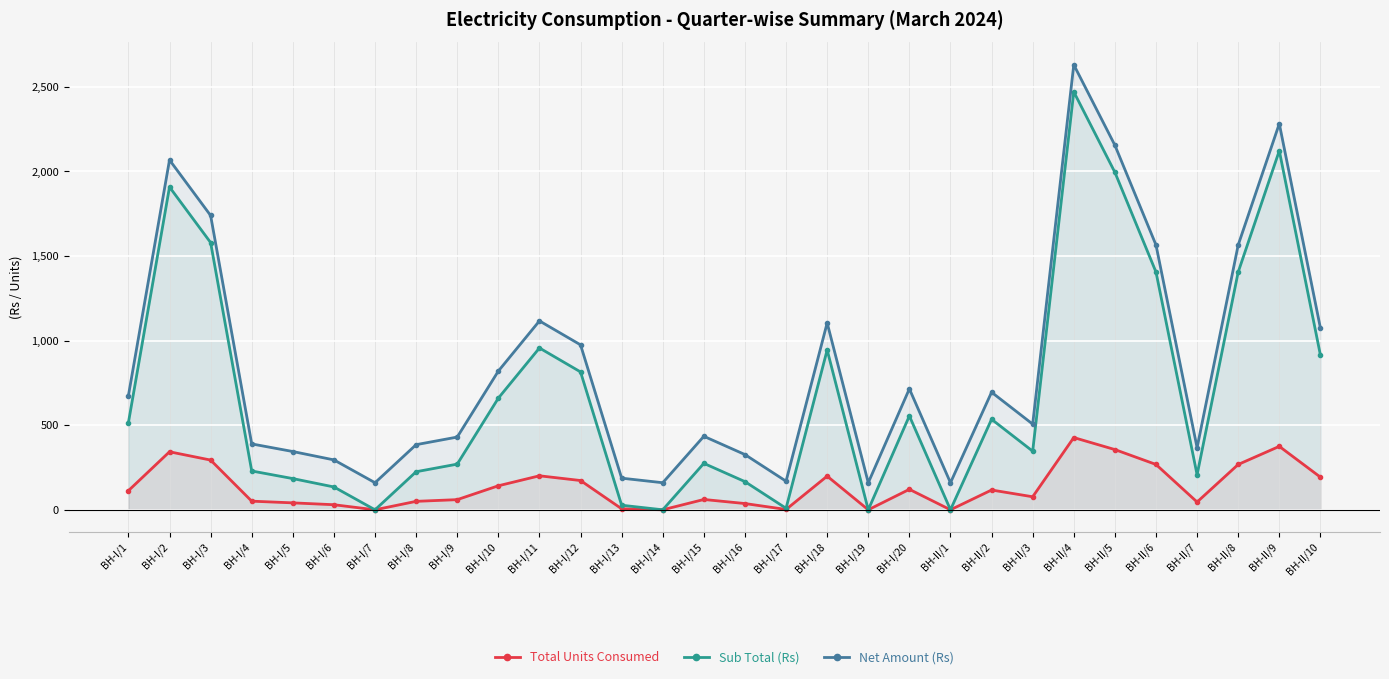

Which series has the widest spread of values?

Sub Total (Rs)